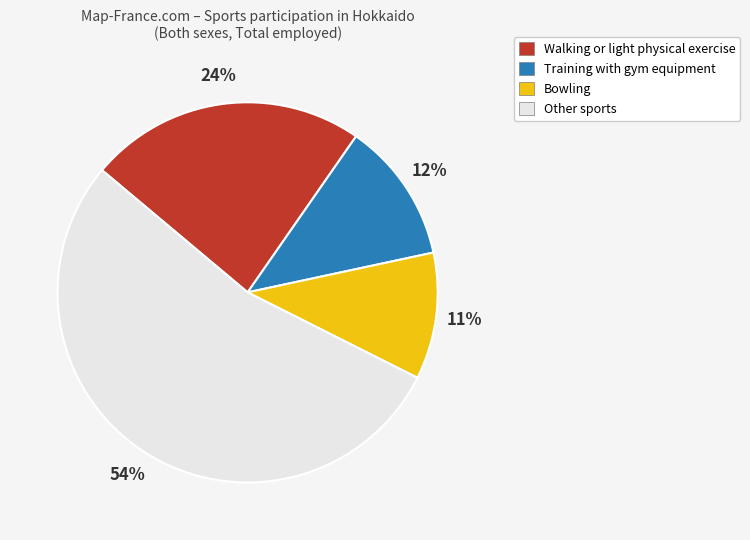

Is there any slice that represents more than half of the pie?

Yes